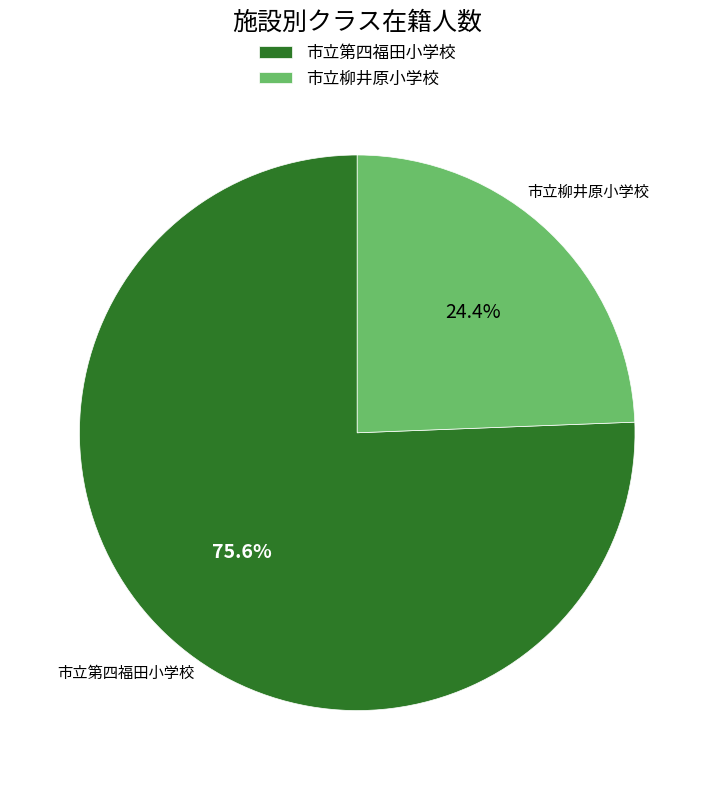

Is it true that 市立柳井原小学校 is 24% of the pie?

True